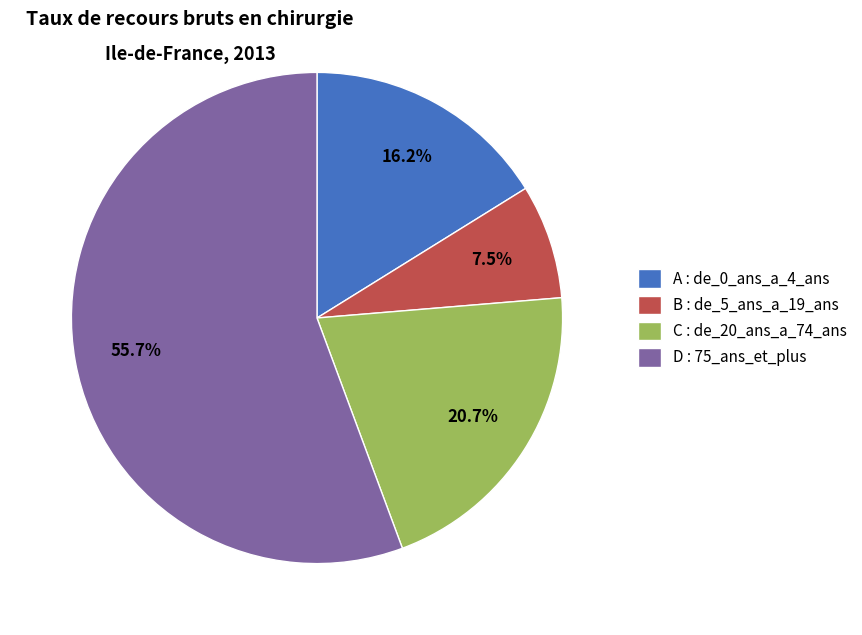

Between A : de_0_ans_a_4_ans and B : de_5_ans_a_19_ans, which is larger?

A : de_0_ans_a_4_ans